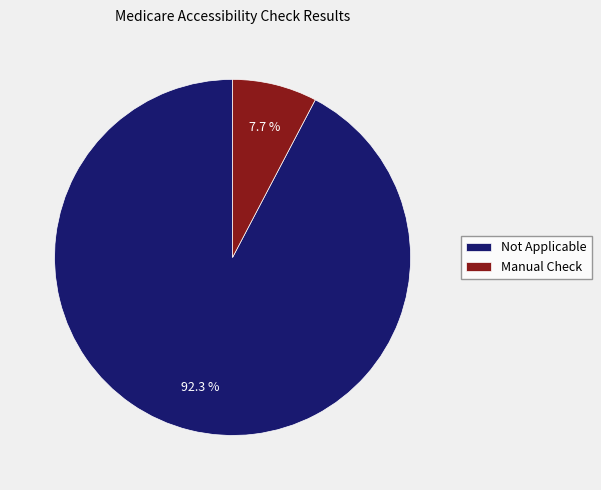

Rank the categories by value from highest to lowest.

Not Applicable, Manual Check